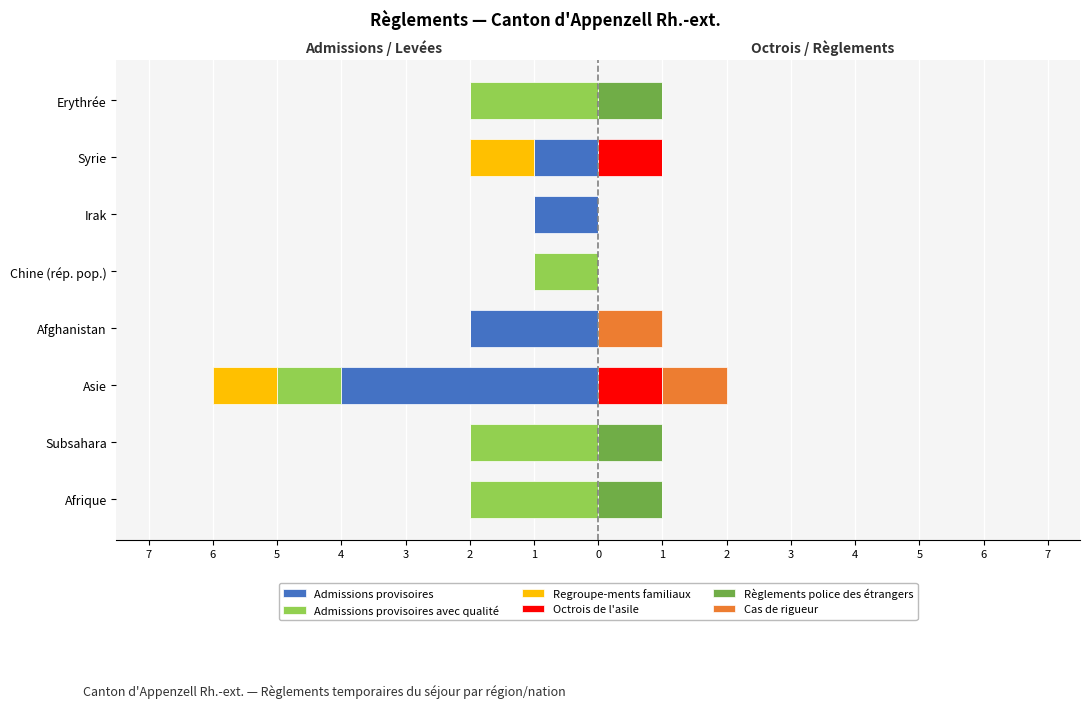

Count the number of data series in this chart.

6